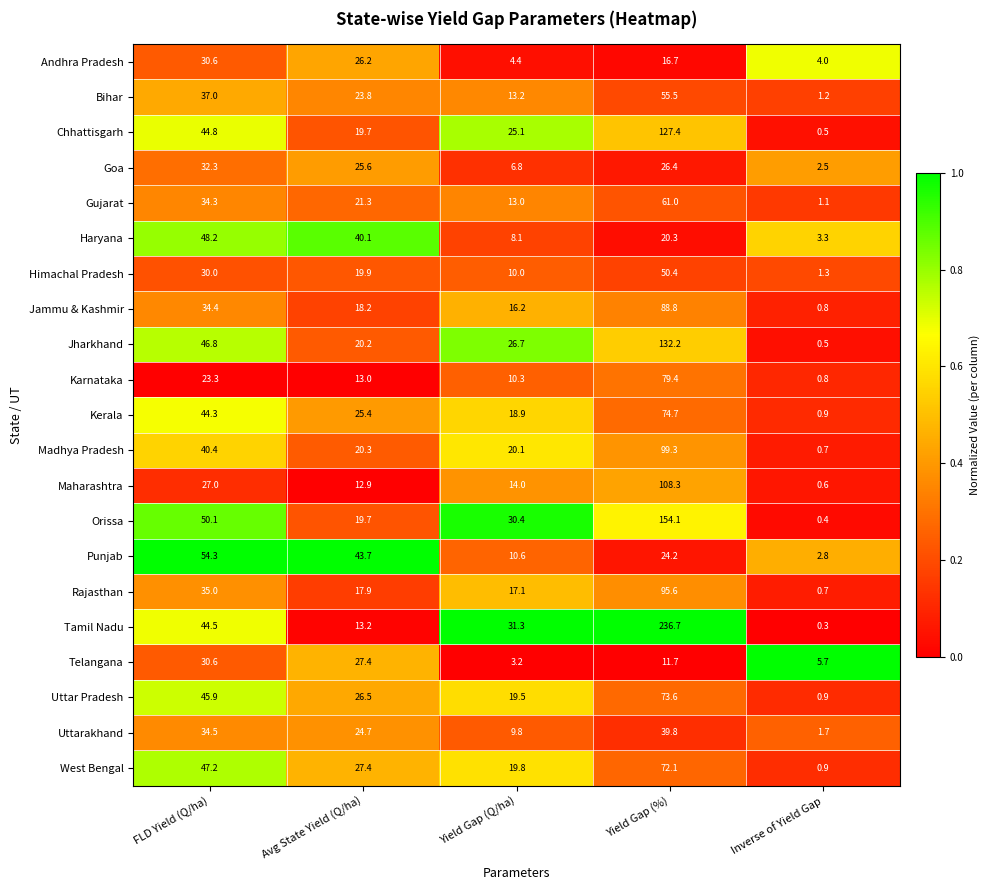

What is the difference between the Kerala values at Inverse of Yield Gap and Avg State Yield (Q/ha)?

24.5